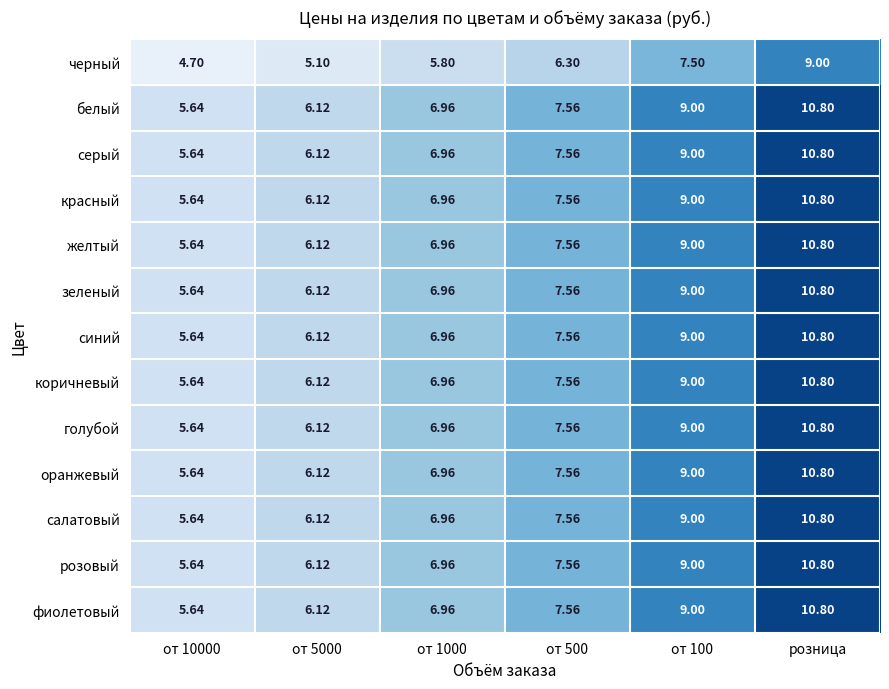

At which category is the sum across all series the highest?

розница